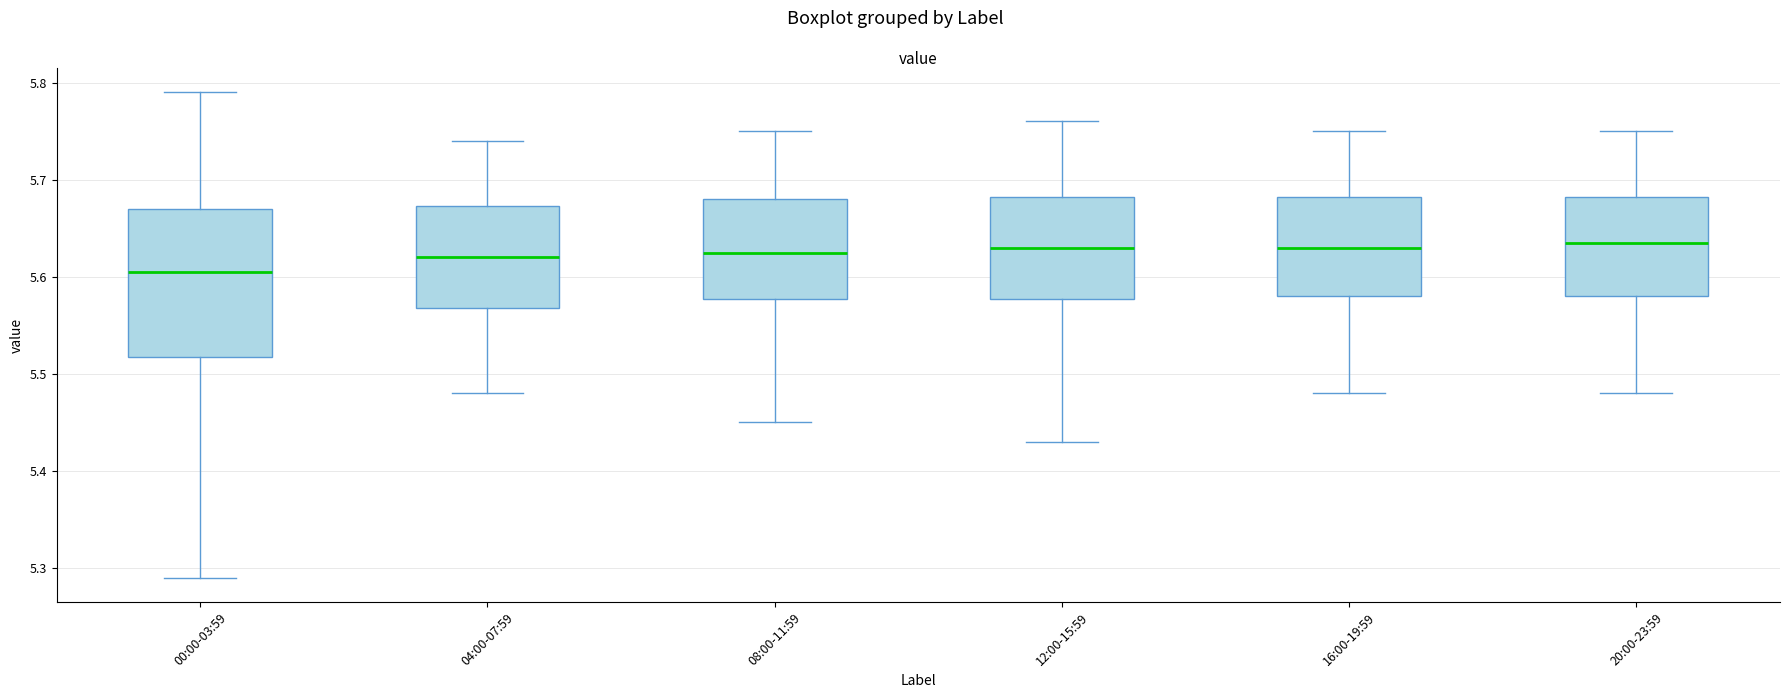

Which box has the lowest median line?

00:00-03:59